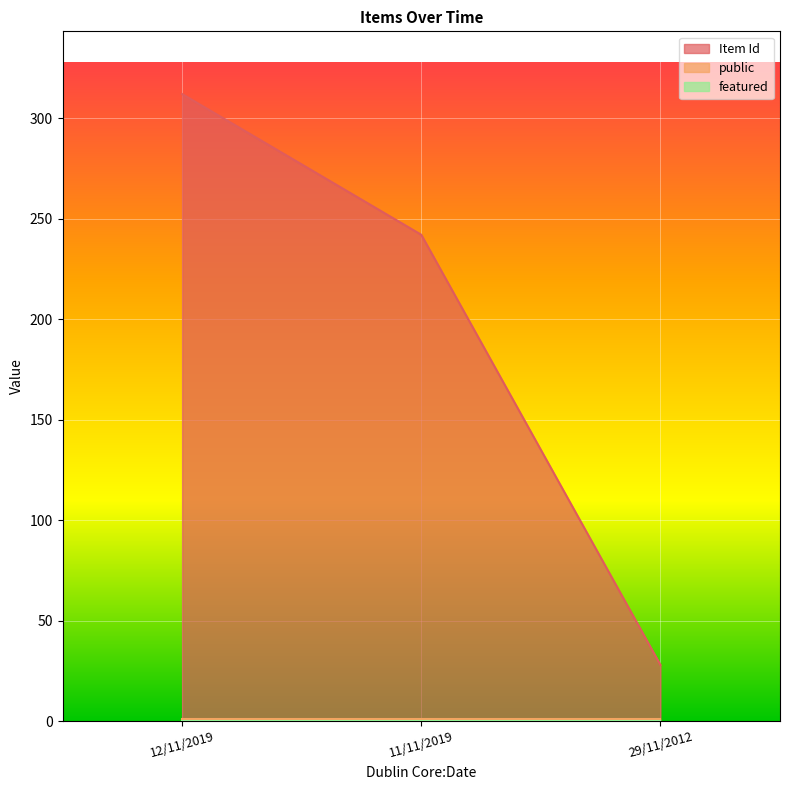

Is it true that public equals 2 at 29/11/2012?

False